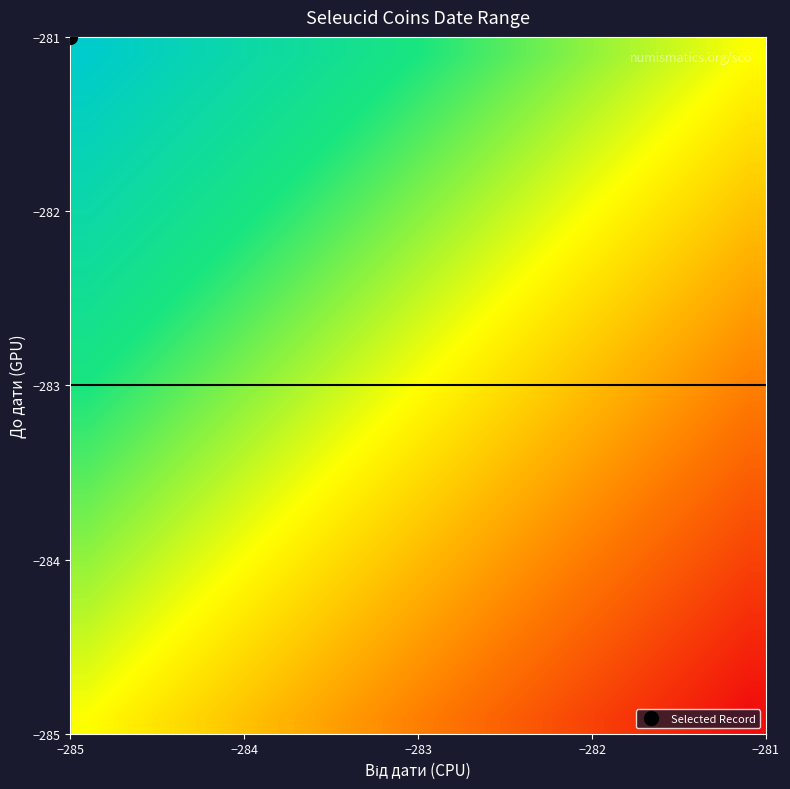

What is the smallest value displayed?

-1.0